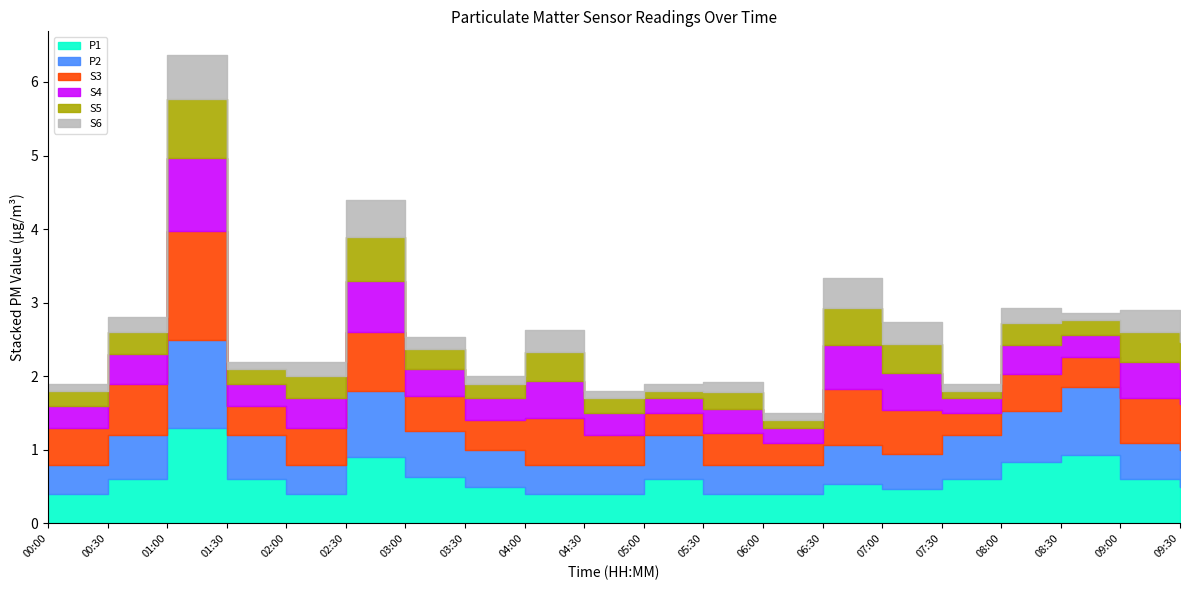

True or false: S3 and S4 intersect in this chart.

False